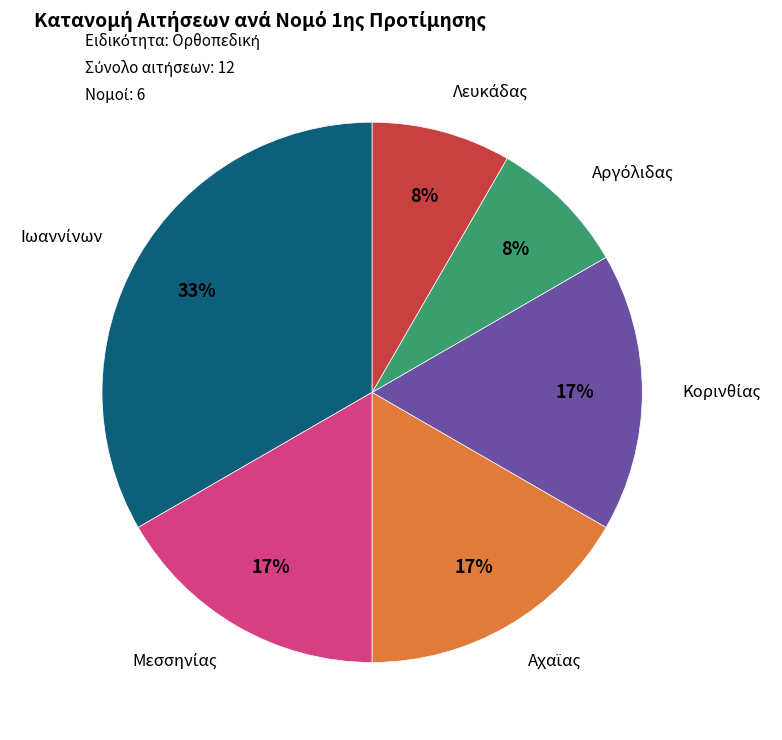

Is there any slice that represents more than half of the pie?

No